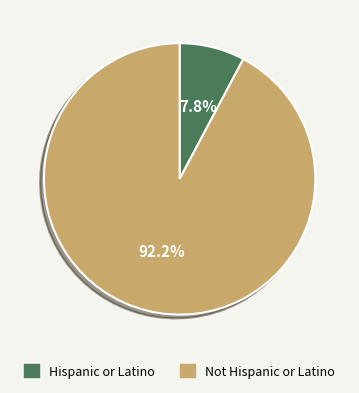

Count the number of slices in the pie.

2